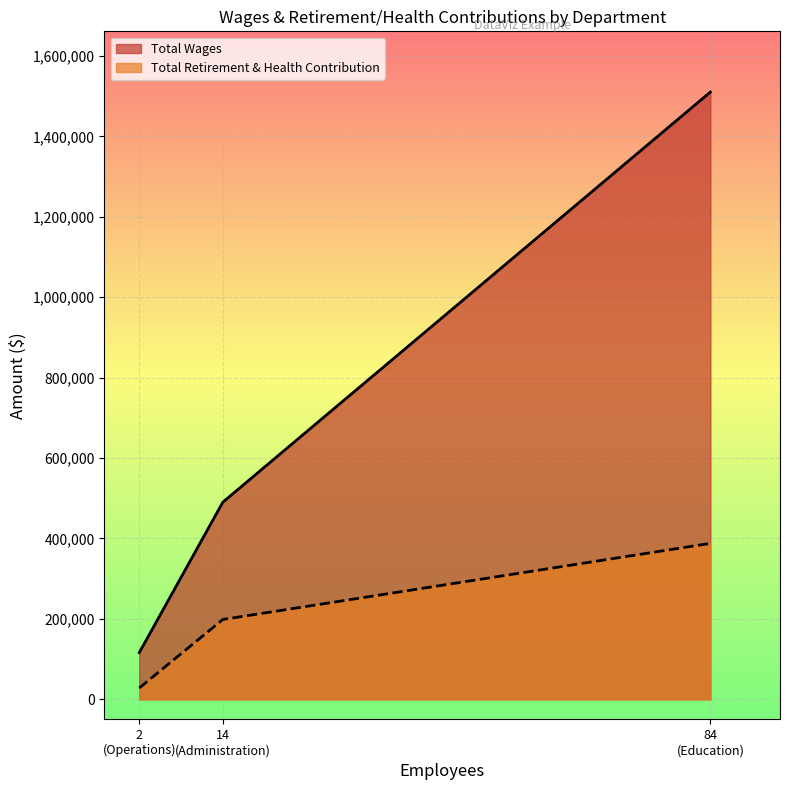

Reading right to left, list all the values displayed in this chart.

Total Wages: 1510390	490359	116138
Total Retirement & Health Contribution: 387815	198543	28165